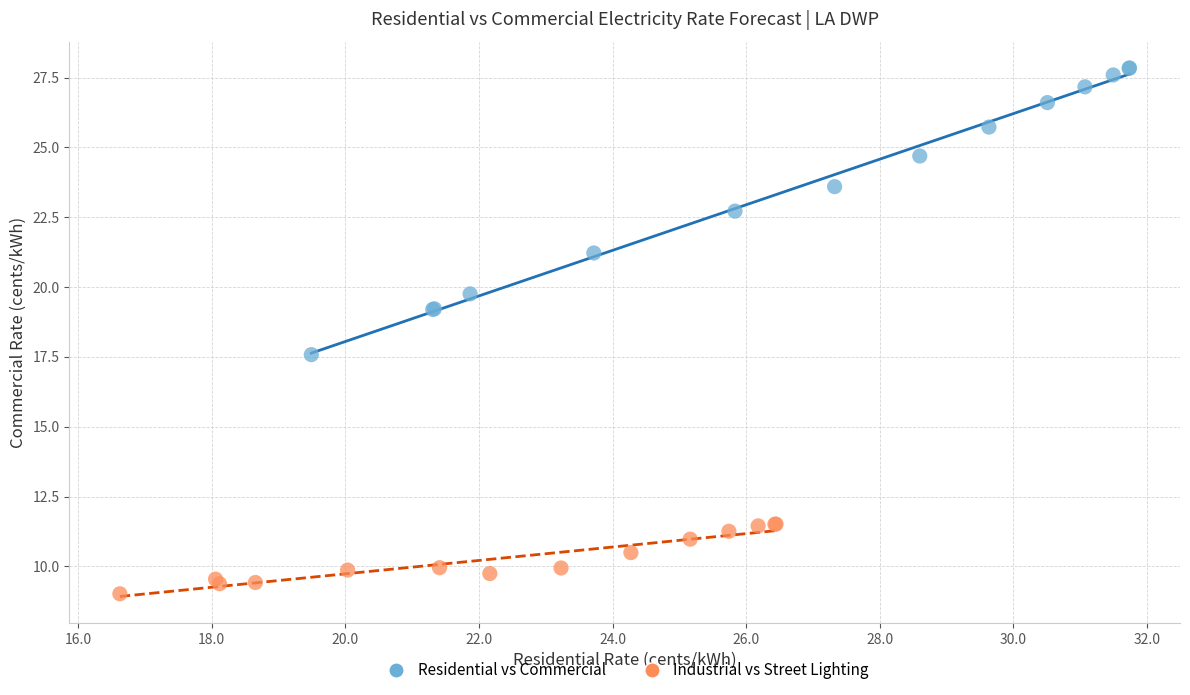

Which series reaches the minimum Y coordinate?

Industrial vs Street Lighting